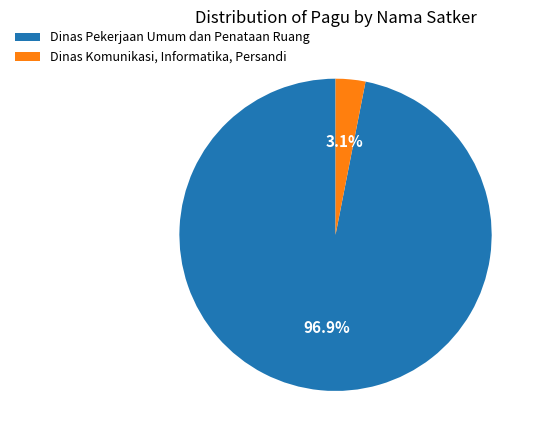

Which category has the smallest portion of the pie?

Dinas Komunikasi, Informatika, Persandi